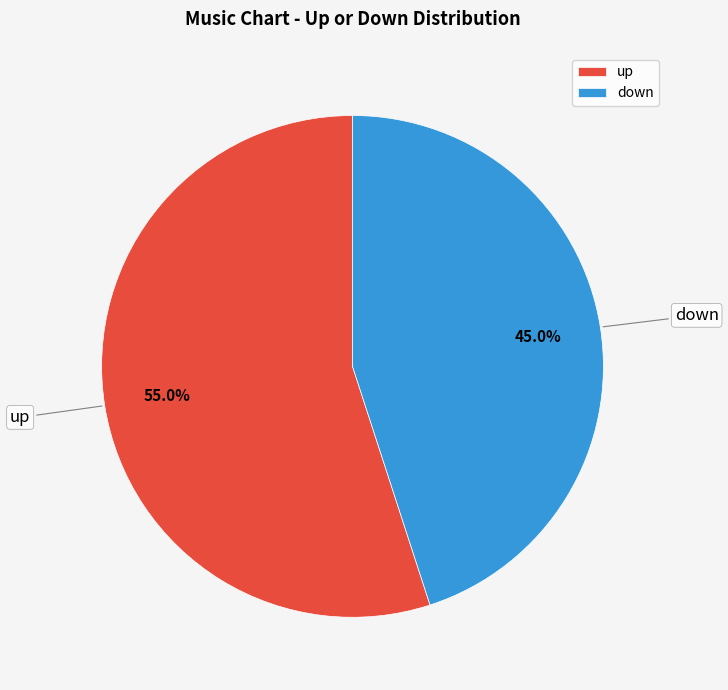

Is it true that down is 45% of the pie?

True